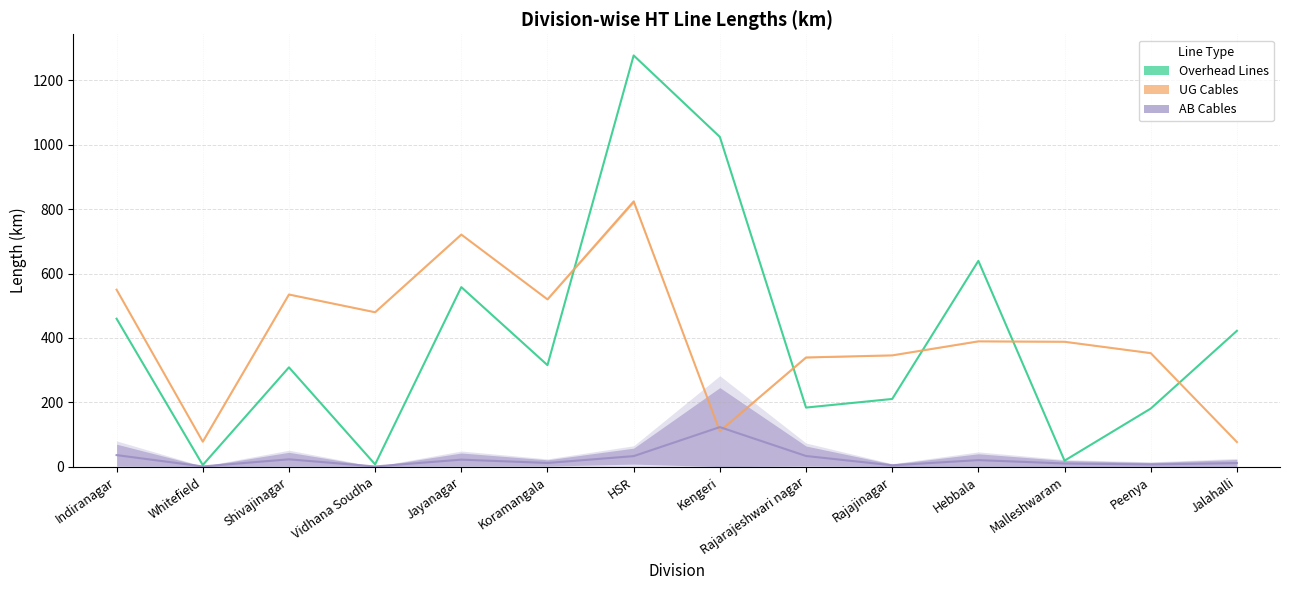

The value of OB (UG Cable) at Whitefield is 34.4. True or false?

False